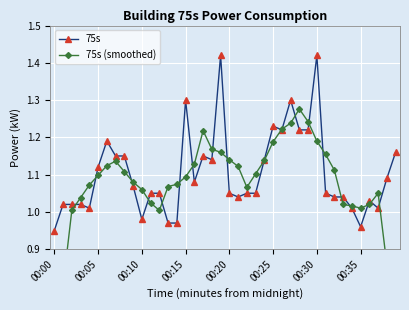

How many values in the 75s (smoothed) series are below 1?

4